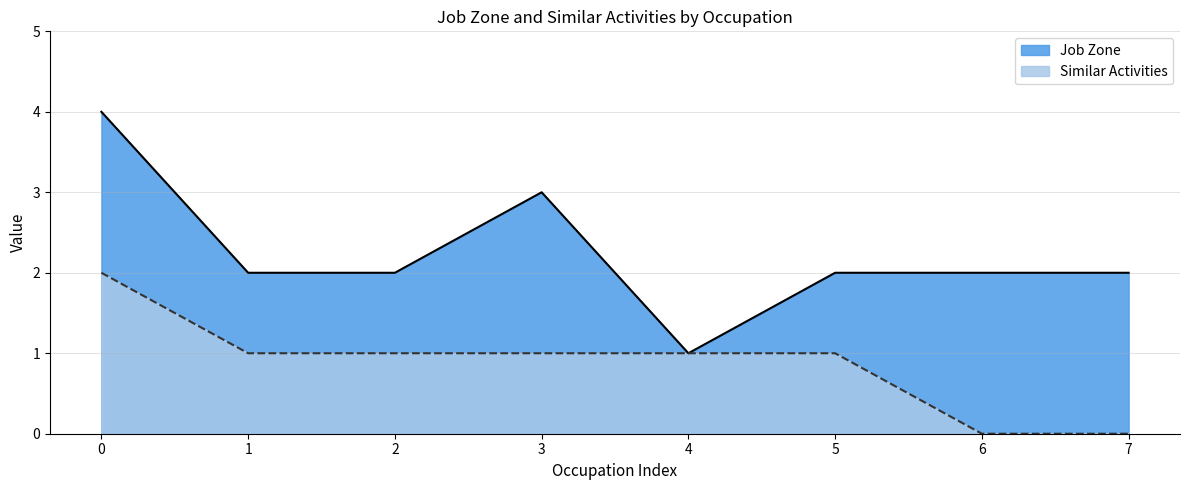

True or false: Job Zone has a value of 2 at 1.

True